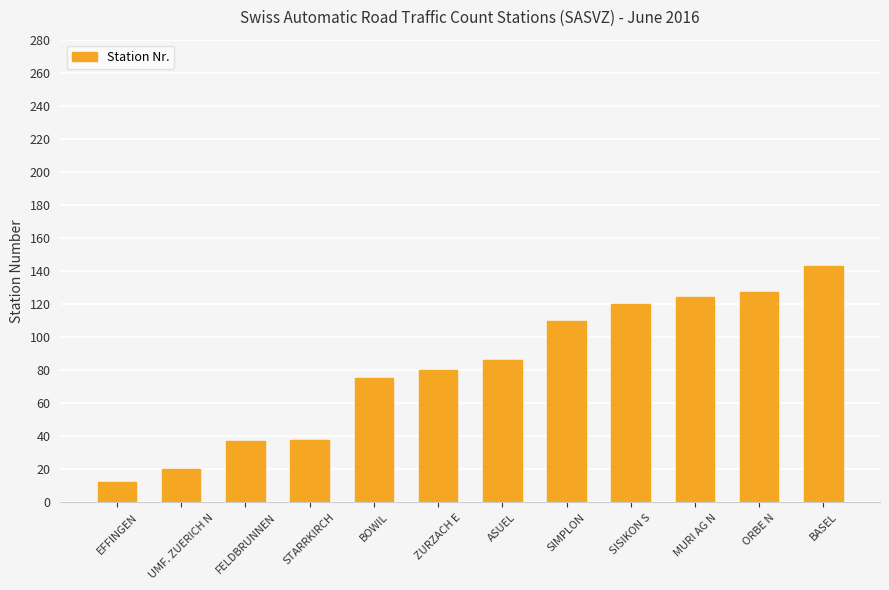

Between ASUEL and ORBE N, which is larger?

ORBE N